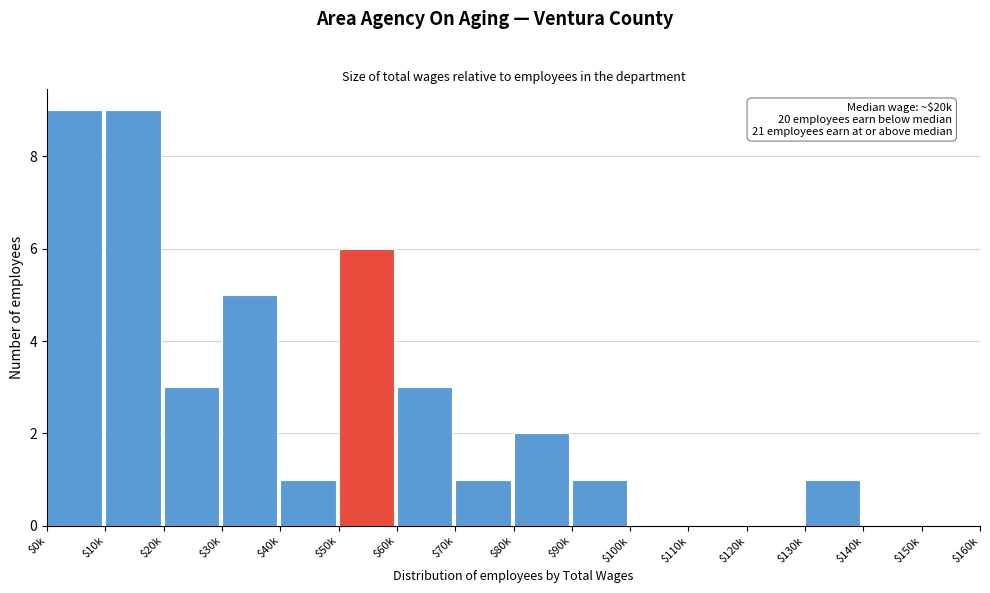

What is the maximum value shown in the chart?

9